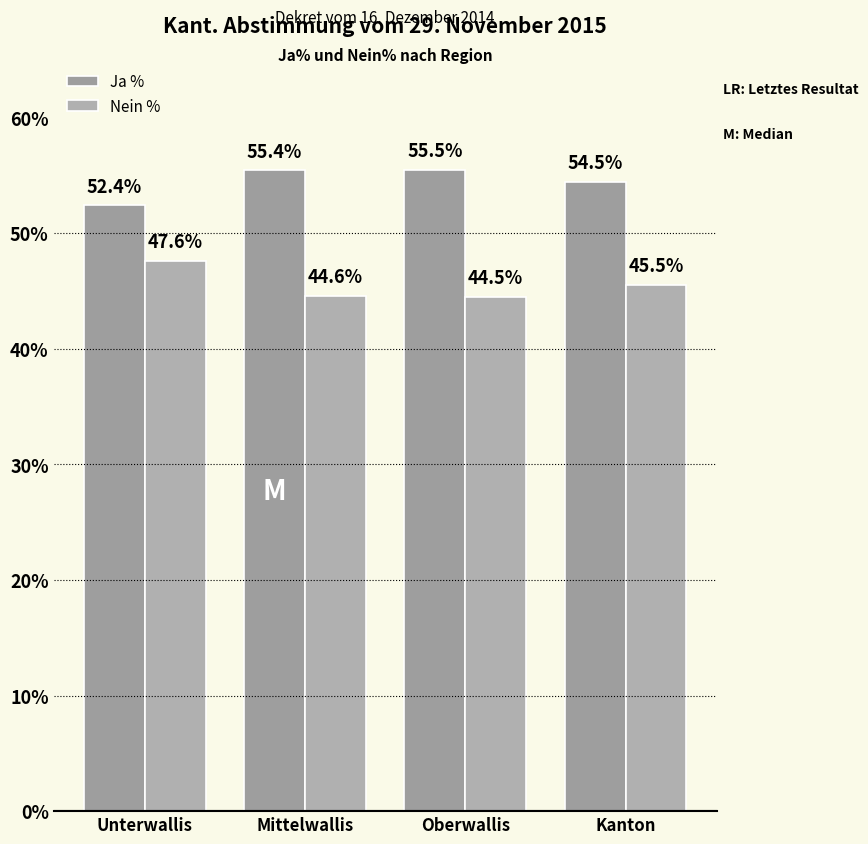

List the labels in order of Ja % value, largest first.

Oberwallis, Mittelwallis, Kanton, Unterwallis